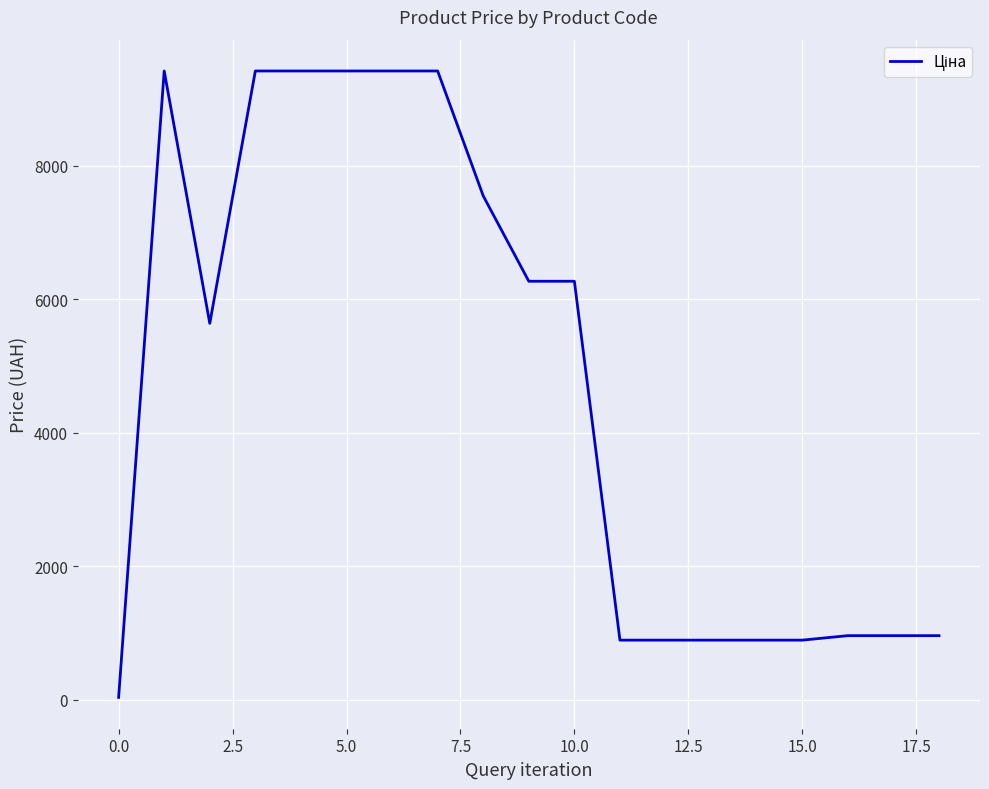

What is the difference between the maximum and minimum values?

9384.8